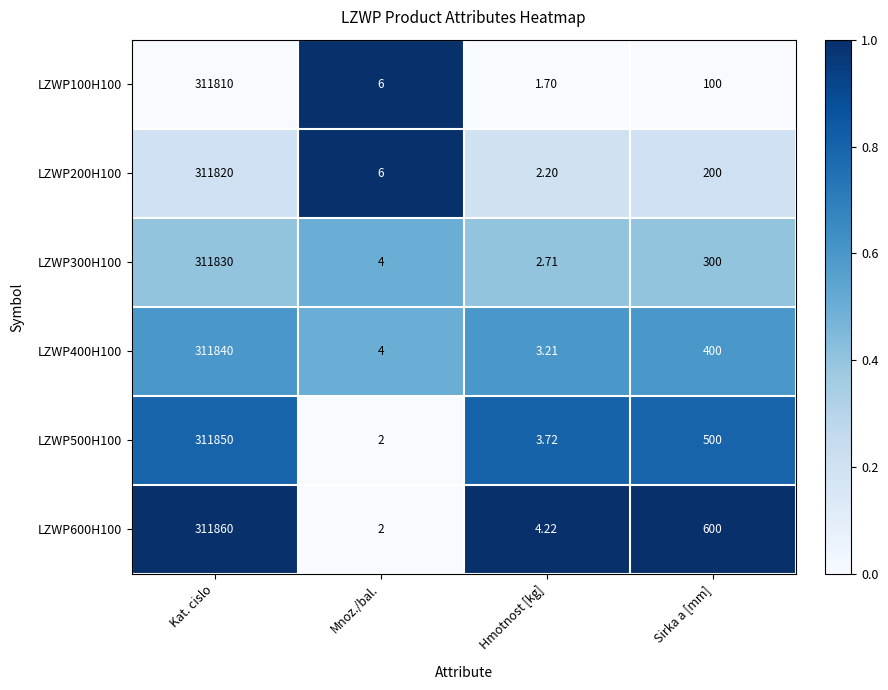

At which label is LZWP200H100 closest to 155911?

Sirka a [mm]